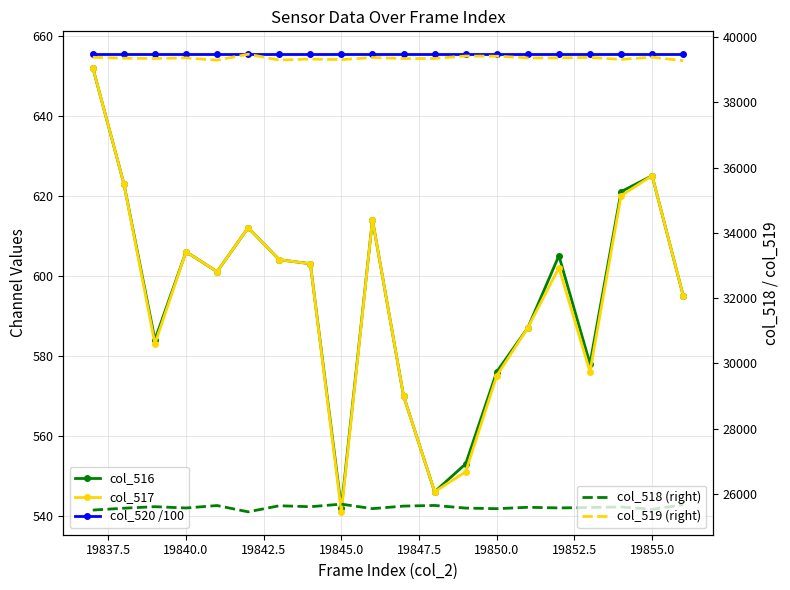

Reading left to right, list all the values displayed in this chart.

col_516: 652.0	623.0	584.0	606.0	601.0	612.0	604.0	603.0	542.0	614.0	570.0	546.0	553.0	576.0	587.0	605.0	578.0	621.0	625.0	595.0
col_517: 652.0	623.0	583.0	606.0	601.0	612.0	604.0	603.0	541.0	614.0	570.0	546.0	551.0	575.0	587.0	602.0	576.0	620.0	625.0	595.0
col_520 /100: 655.4	655.4	655.4	655.4	655.4	655.4	655.4	655.4	655.4	655.4	655.4	655.4	655.4	655.4	655.4	655.4	655.4	655.4	655.4	655.4
col_518 (right): 25506.0	25563.0	25610.0	25570.0	25645.0	25452.0	25639.0	25609.0	25688.0	25550.0	25628.0	25648.0	25567.0	25549.0	25591.0	25572.0	25584.0	25602.0	25529.0	25668.0
col_519 (right): 39377.0	39349.0	39341.0	39359.0	39289.0	39471.0	39292.0	39323.0	39305.0	39371.0	39337.0	39341.0	39415.0	39410.0	39357.0	39358.0	39373.0	39312.0	39381.0	39272.0